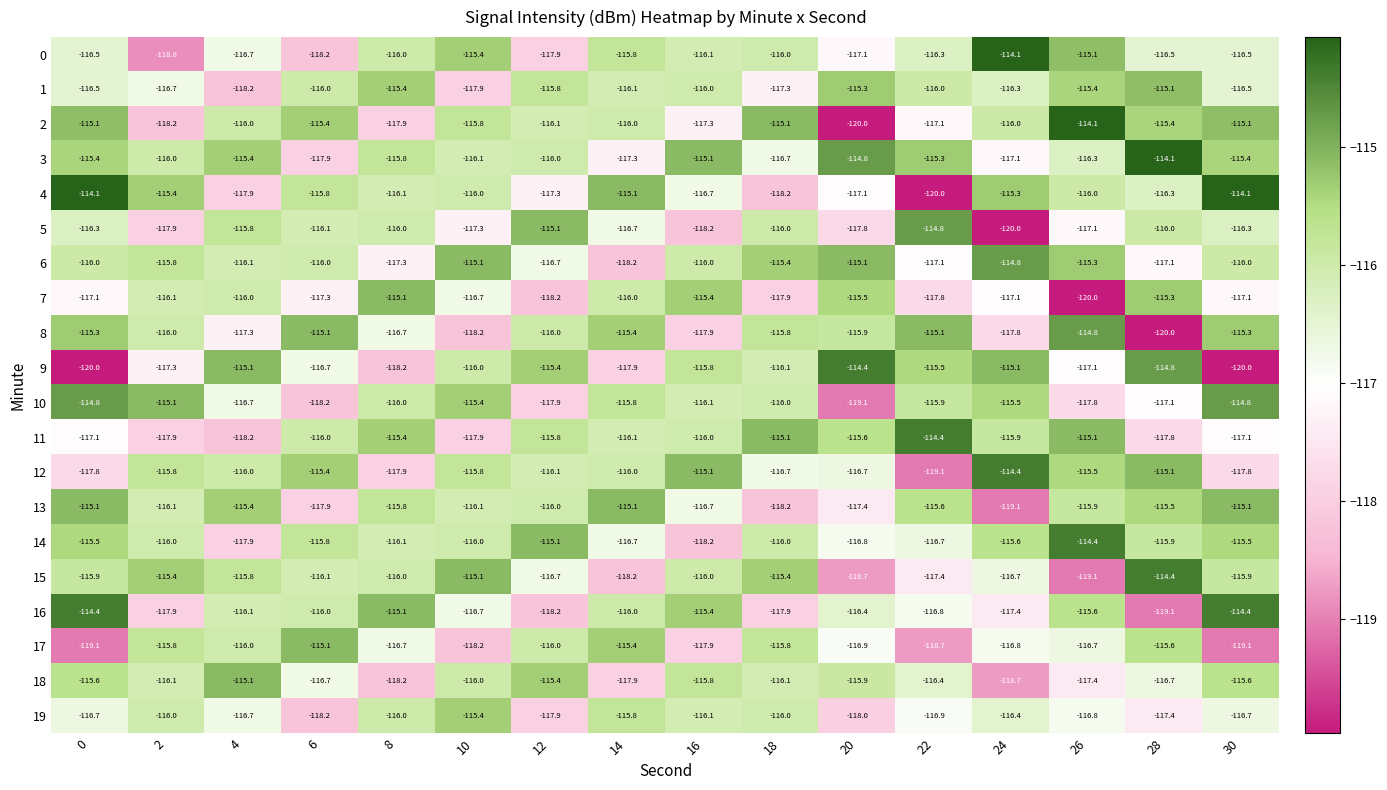

True or false: 2 has a value of -33.2 at 28.

False